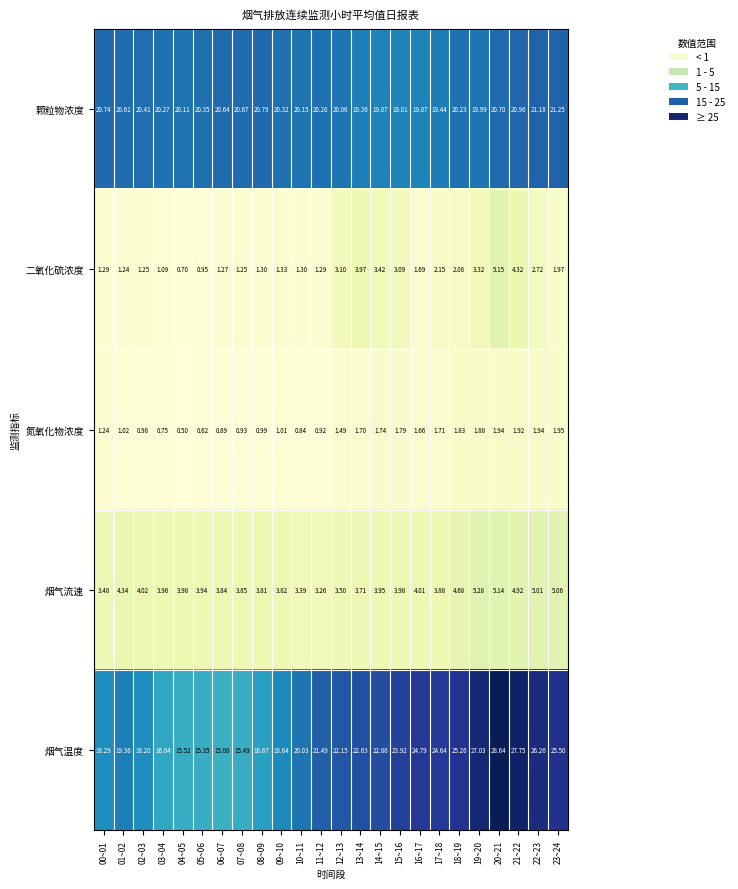

Which series has the largest range (max minus min)?

烟气温度